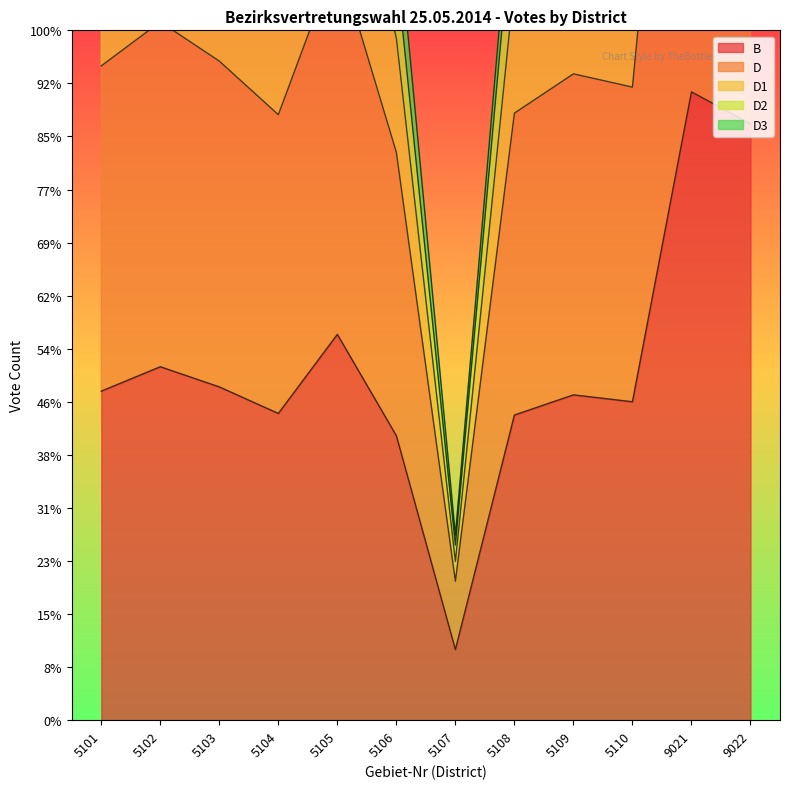

Reading left to right, extract all data points from this chart.

B: 5101=620	5102=666	5103=628	5104=578	5105=727	5106=536	5107=133	5108=575	5109=613	5110=600	9021=1184	9022=1124
D: 5101=1233	5102=1316	5103=1242	5104=1141	5105=1440	5106=1070	5107=262	5108=1144	5109=1218	5110=1193	9021=2360	9022=2240
D1: 5101=1482	5102=1575	5103=1487	5104=1394	5105=1761	5106=1285	5107=299	5108=1390	5109=1485	5110=1407	9021=2908	9022=2777